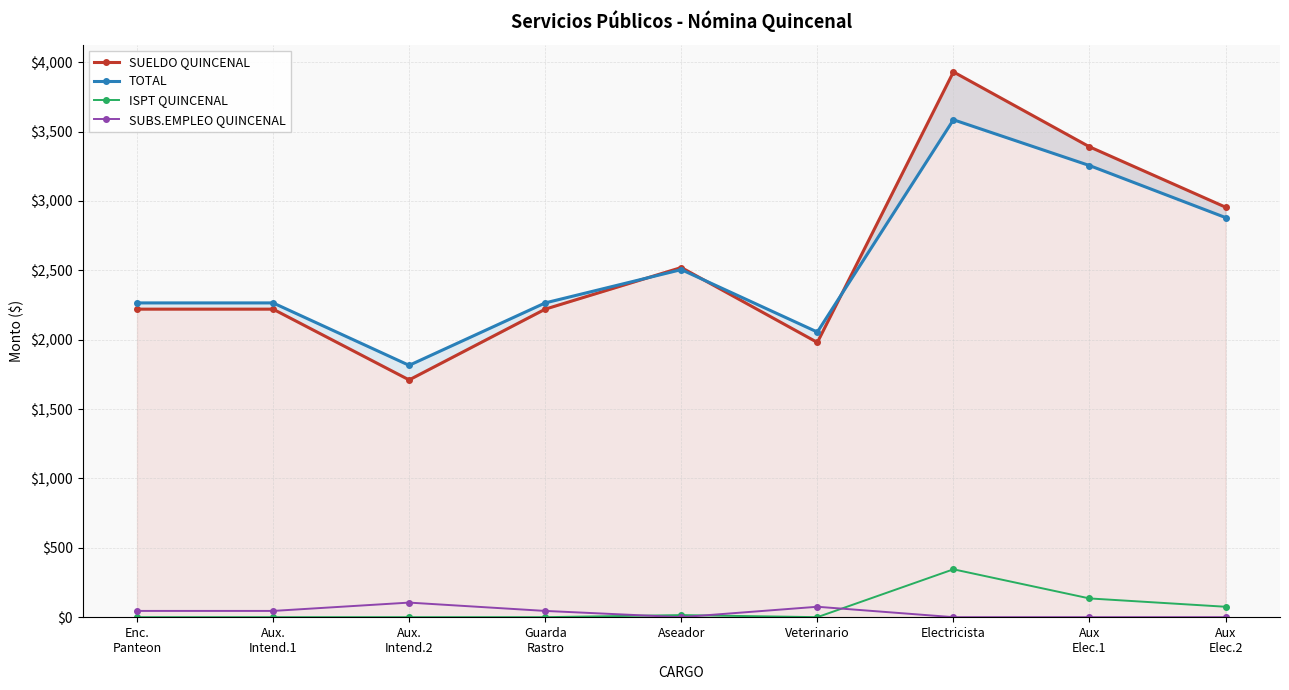

What is the difference between the SUBS.EMPLEO QUINCENAL values at Enc.
Panteon and Veterinario?

30